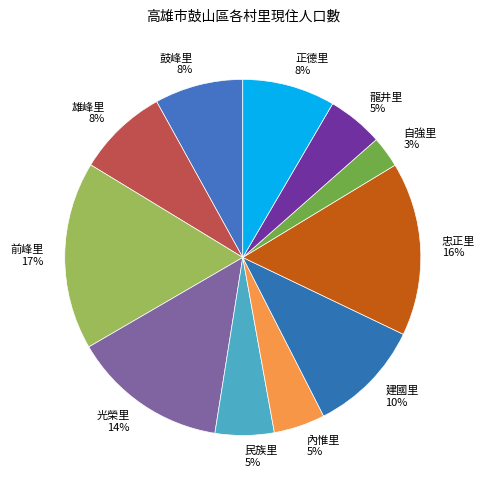

Between 建國里 and 雄峰里, which is larger?

建國里